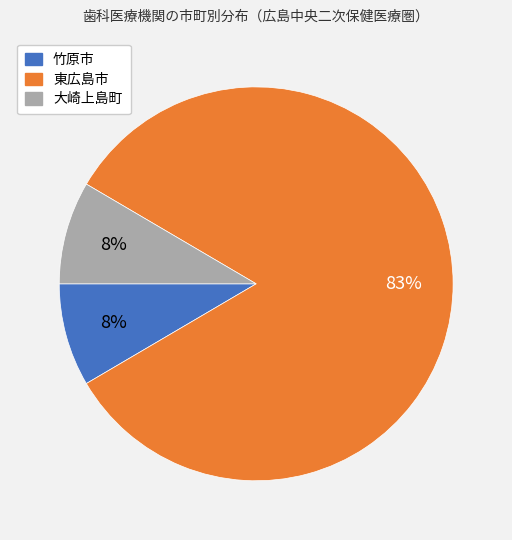

Which slice is the largest?

東広島市